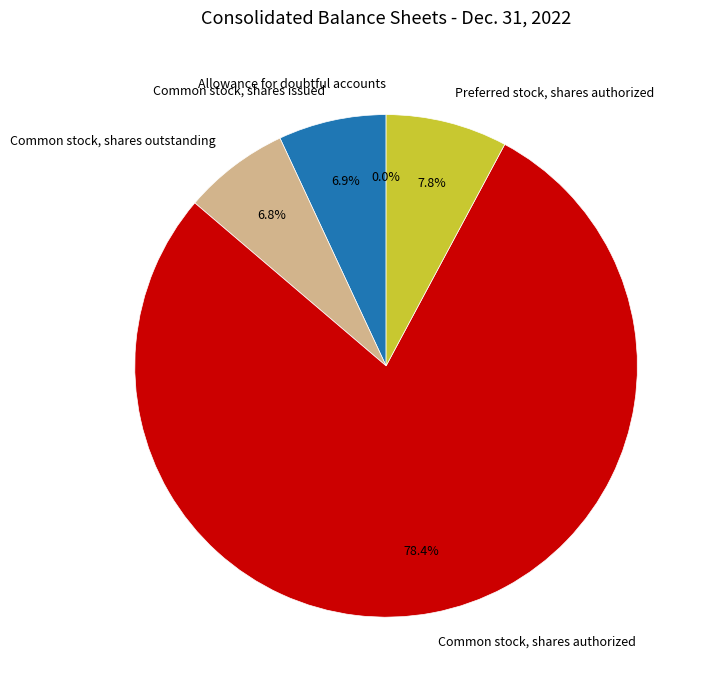

Does any single category account for the majority?

Yes